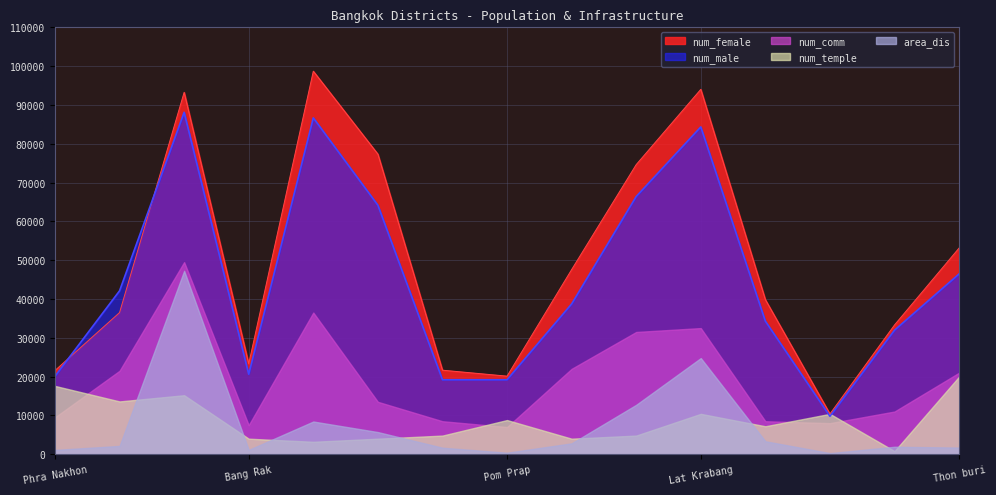

Which series changed the most between Bang Rak and Yan na wa?

num_female